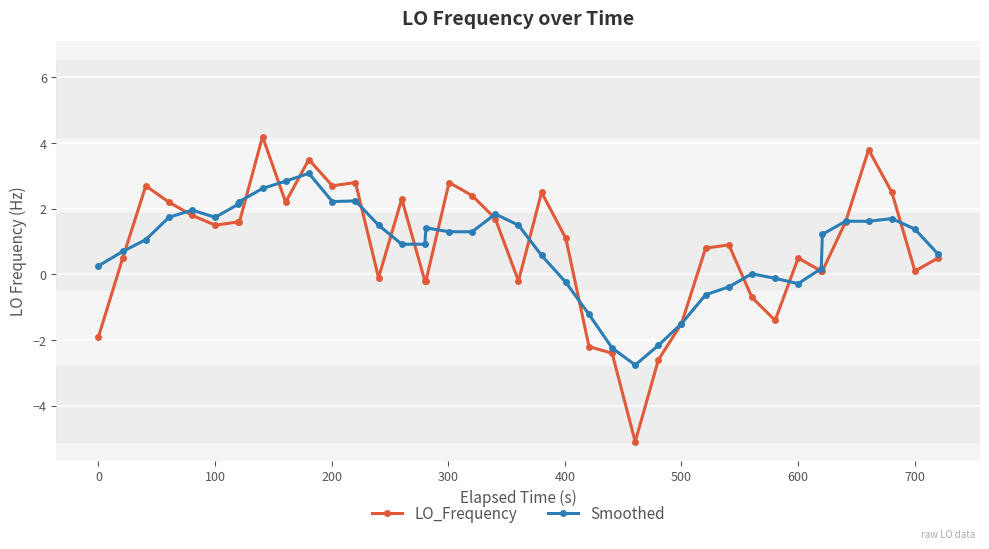

What is the maximum value shown in the chart?

4.2